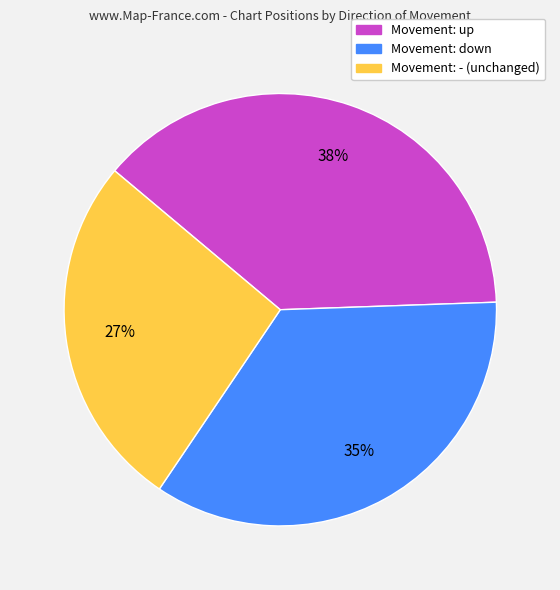

Count the number of slices in the pie.

3